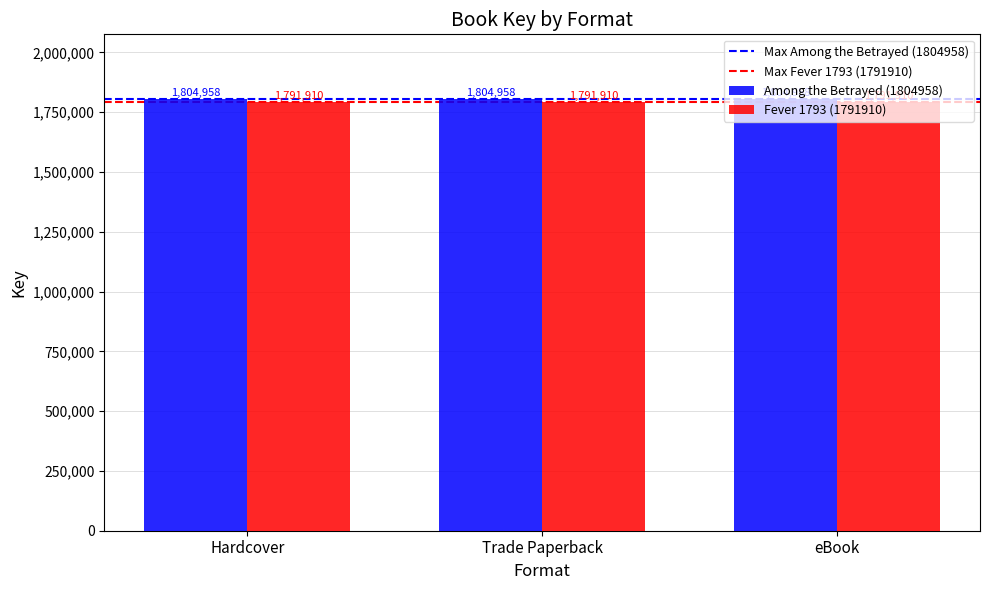

Does the chart contain stacked bars?

No